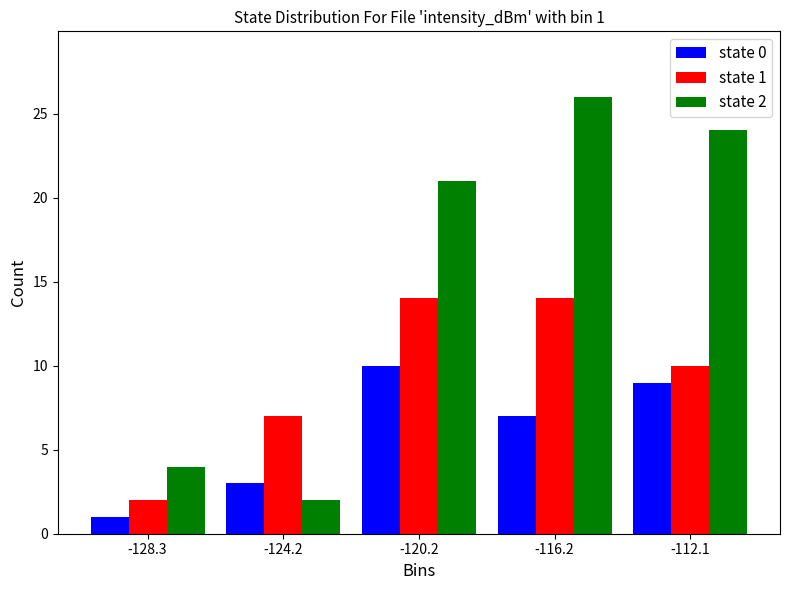

In the state 2 series, which range on the x-axis has the tallest bar?

-118.0 to -114.0